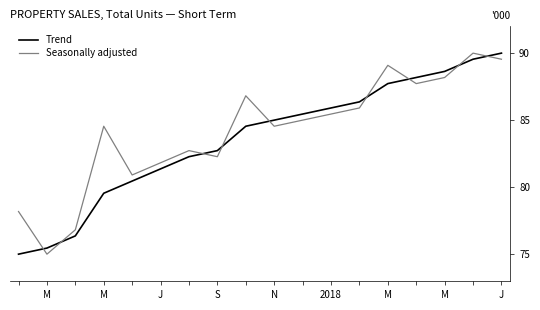

What is the minimum value shown in the chart?

75.0